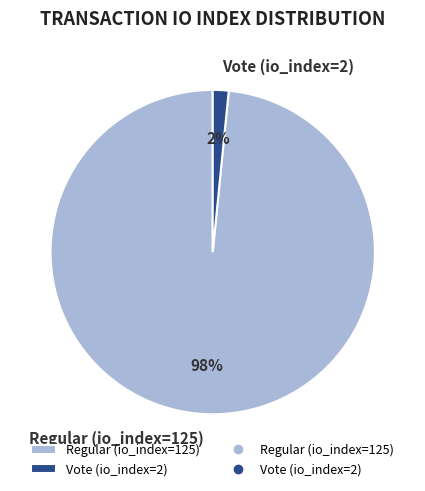

What percentage is the Vote (io_index=2) slice, to the nearest percent?

2%